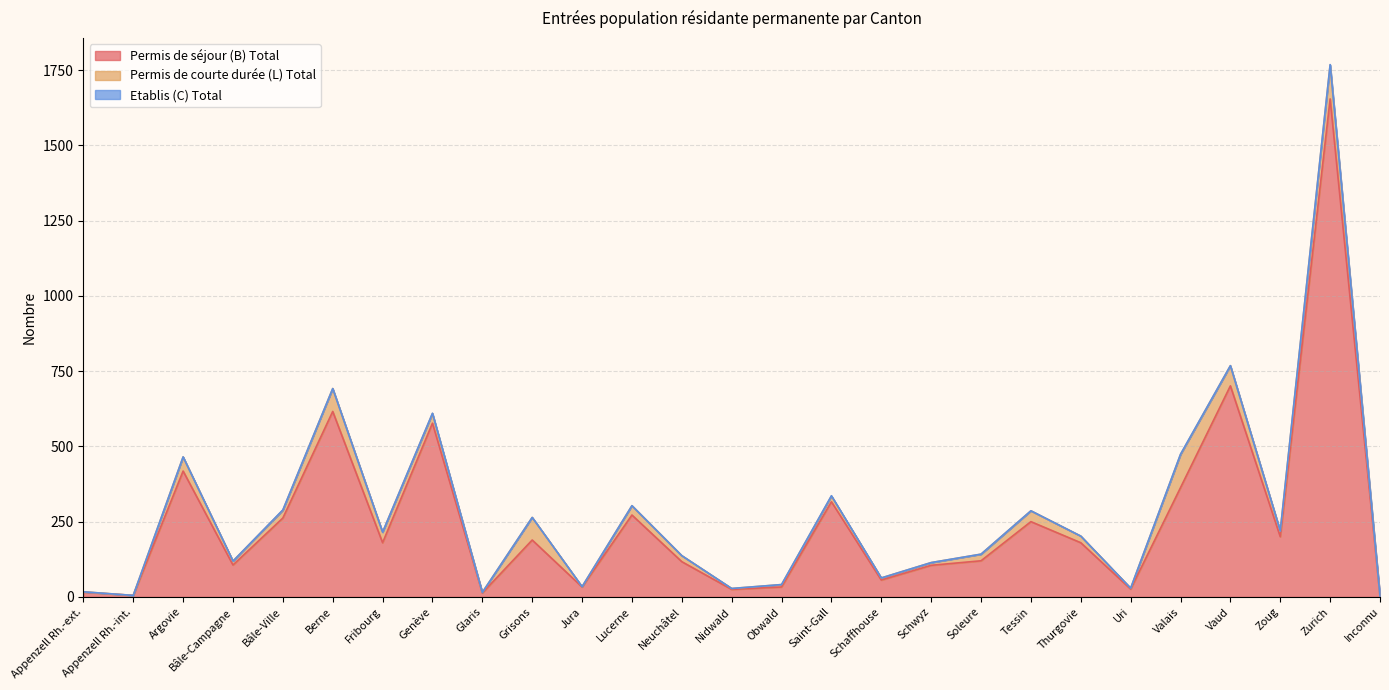

The value of Permis de courte durée (L) Total at Schwyz is 9. True or false?

True